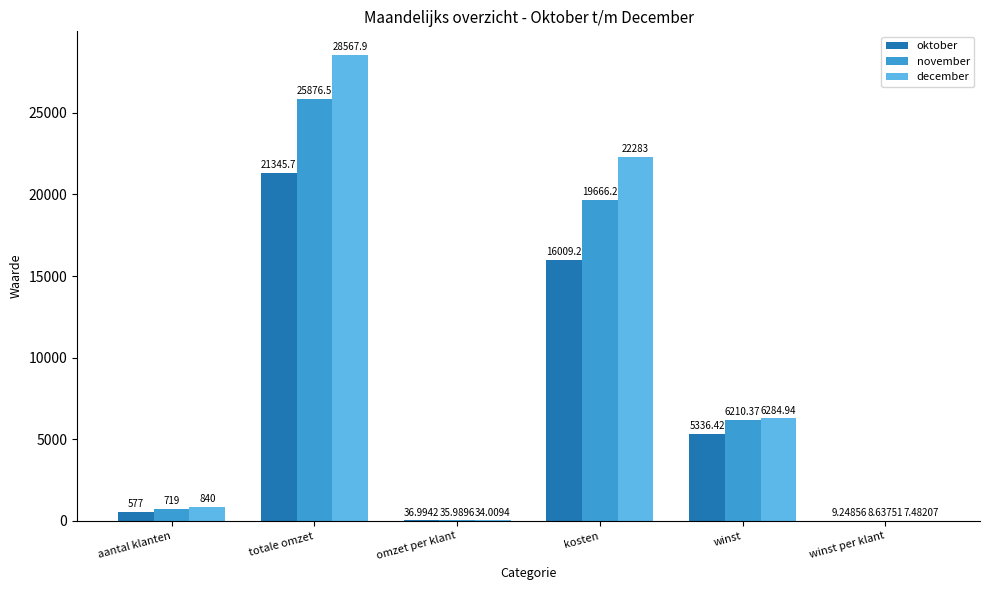

What is the average value of the oktober series?

7219.1